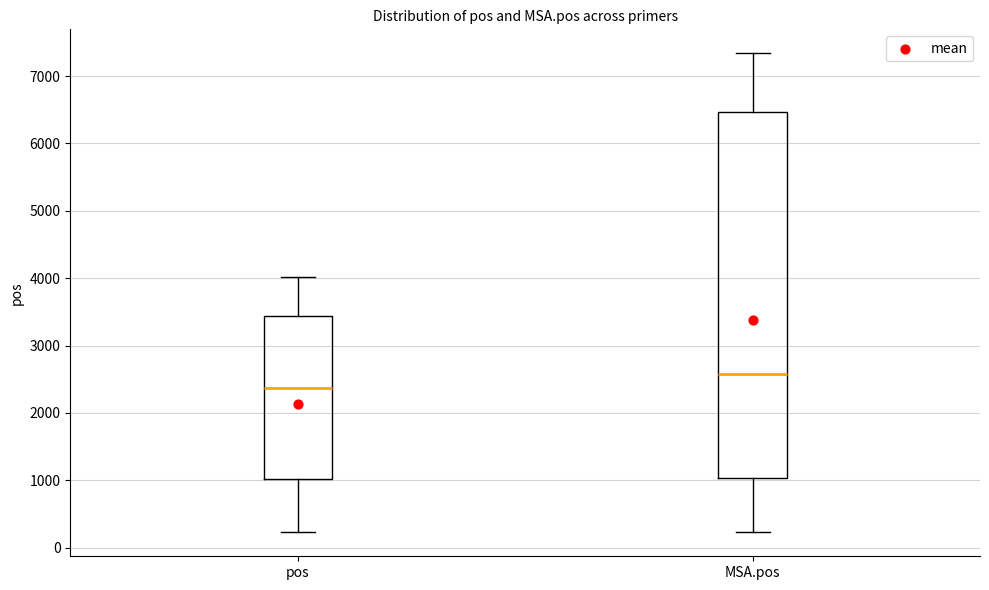

Reading left to right, transcribe this box plot: for each box, give where its median line is, the range the box spans, and where its two whiskers end, as read against the y-axis. The values are not printed on the chart, so give them approximately, as read against the axis.

pos: median 2400, box 1000 to 3400, whiskers 200 to 4000
MSA.pos: median 2600, box 1000 to 6500, whiskers 200 to 7300